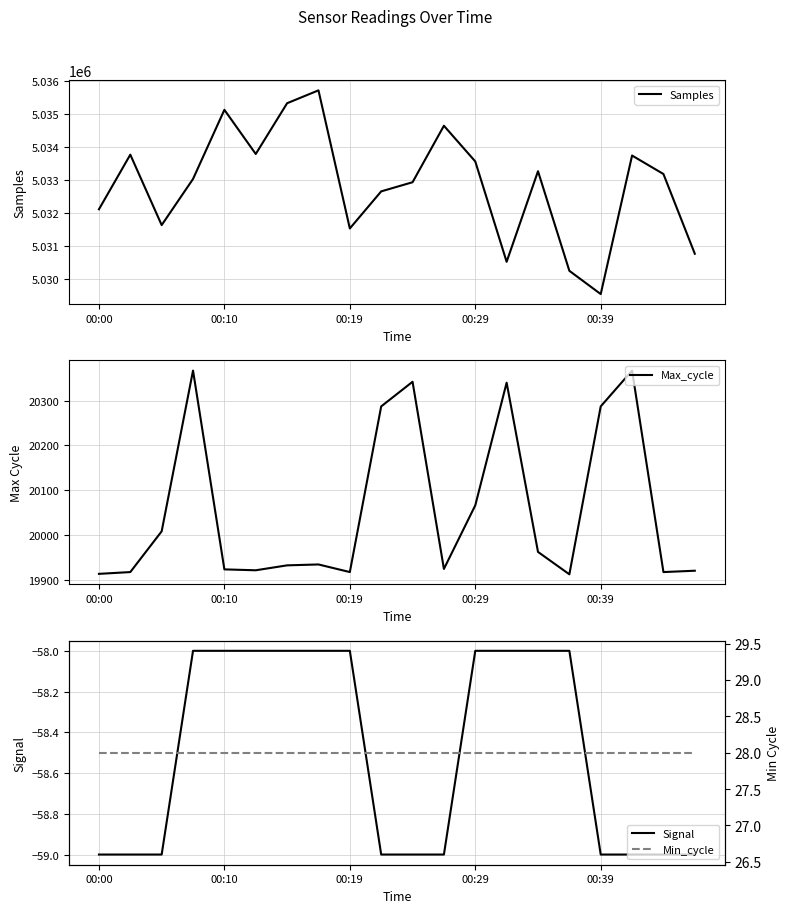

True or false: Samples and Max_cycle intersect in this chart.

False